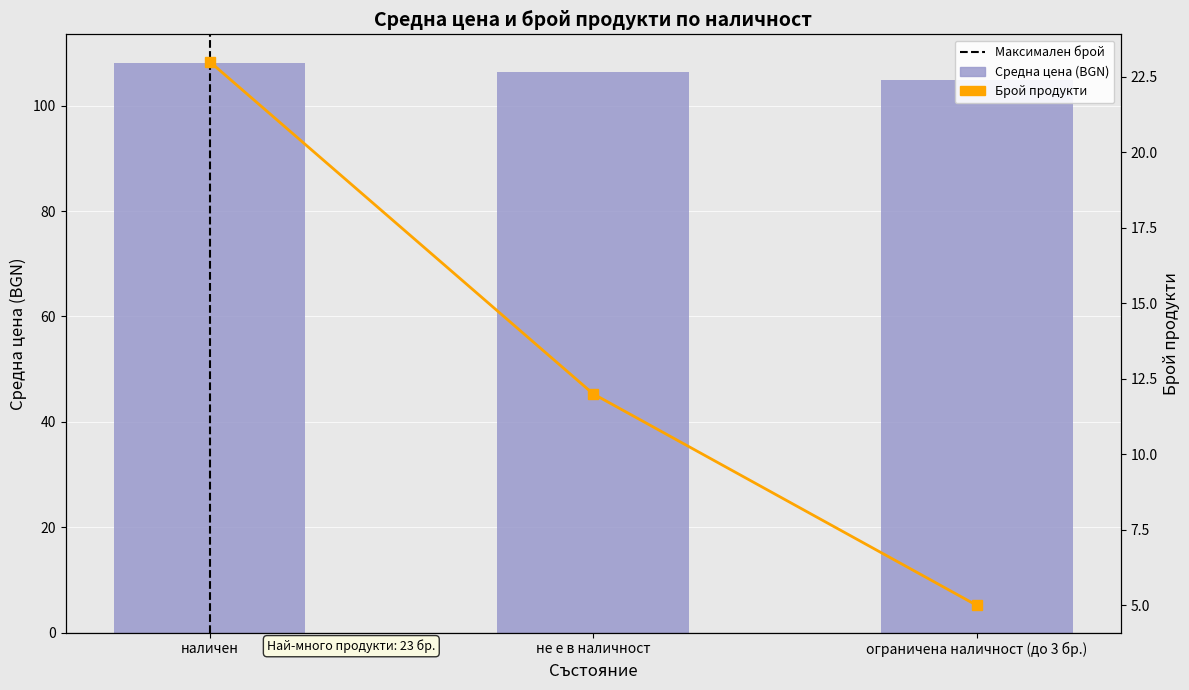

Reading left to right, transcribe all the data shown in this chart.

Средна цена (BGN): 108.1	106.4	104.9
Брой продукти: 23.0	12.0	5.0